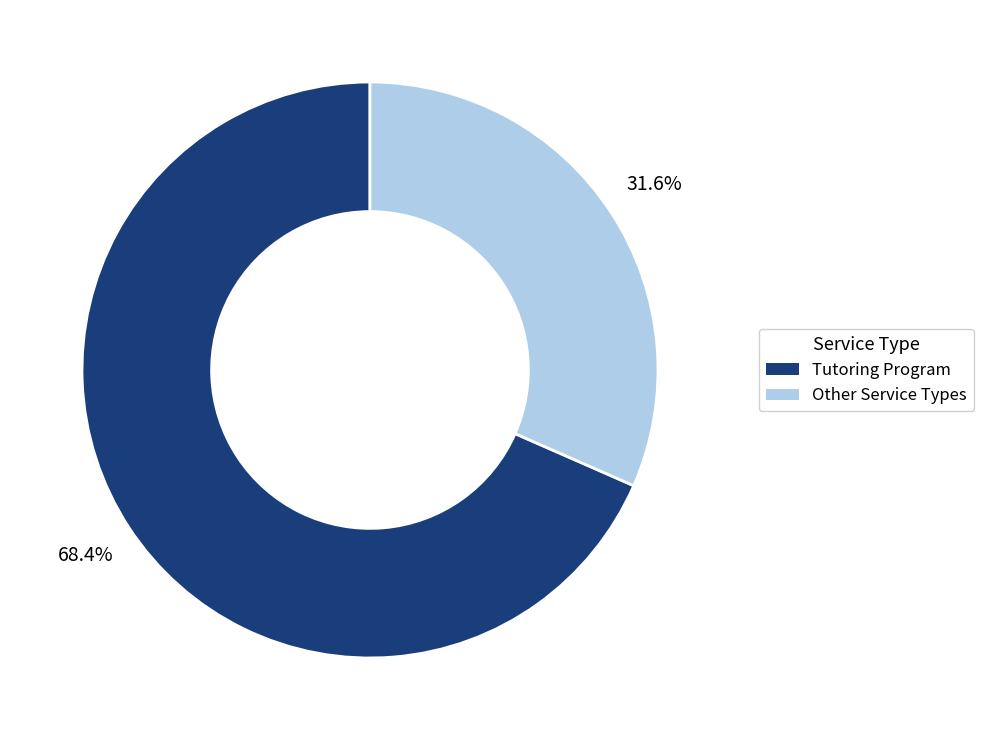

Is there a majority slice in this chart?

Yes